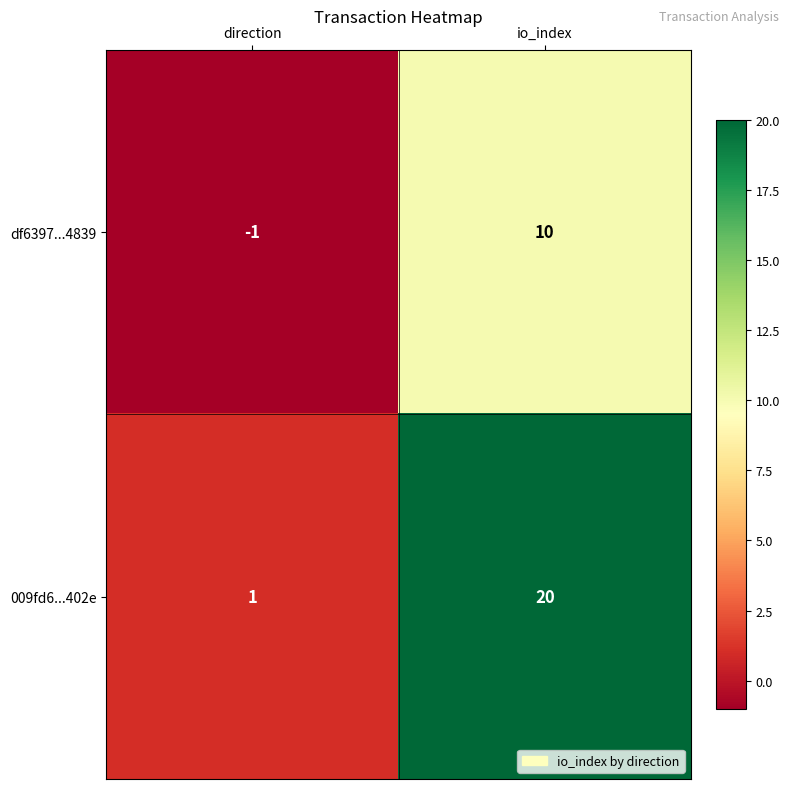

What is the spread (max minus min) of values at io_index?

10